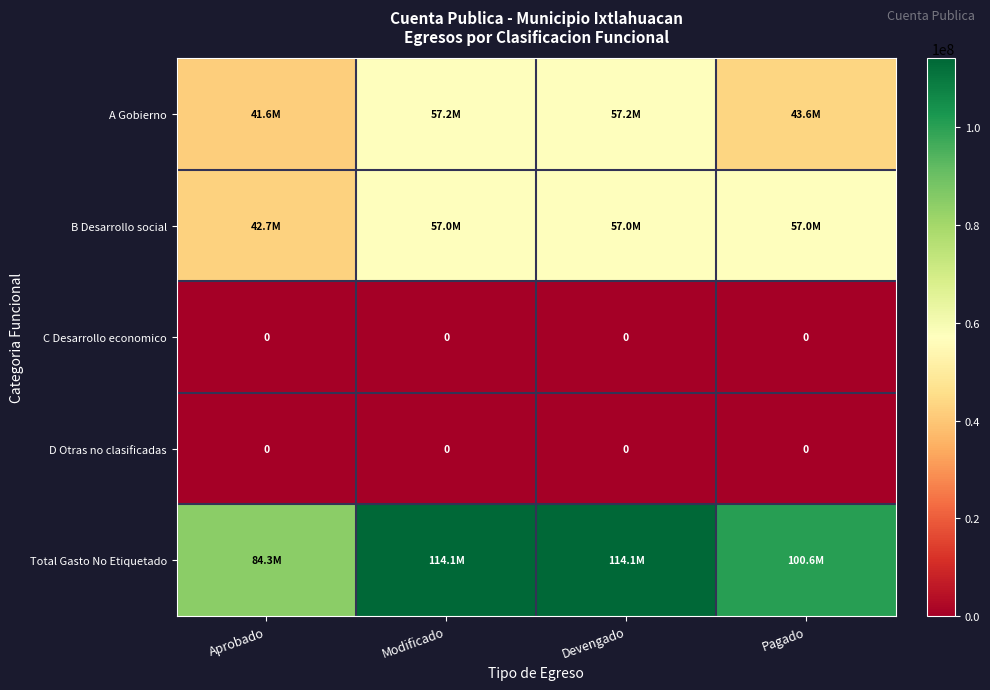

What is the difference between the highest and lowest values at Modificado?

114142516.0